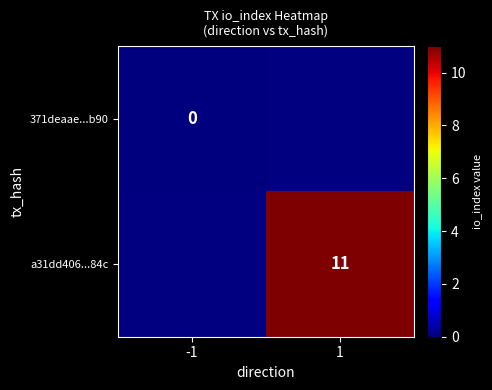

Is the value of a31dd406...84c at 1 greater than the value of 371deaae...b90 at -1?

Yes